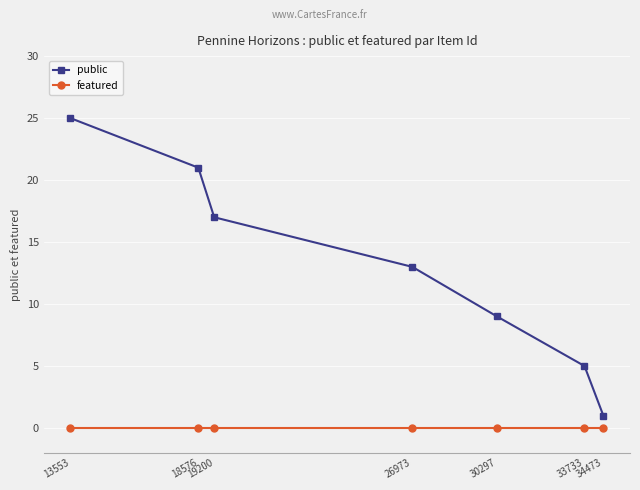

Which category has the lowest value in the public series?

34473